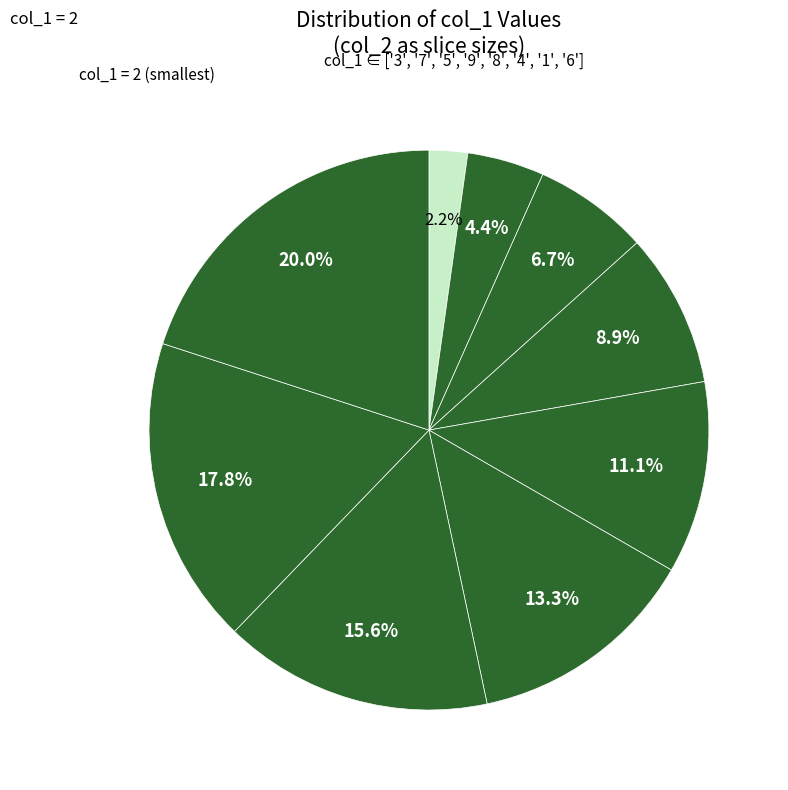

Count the number of slices in the pie.

9